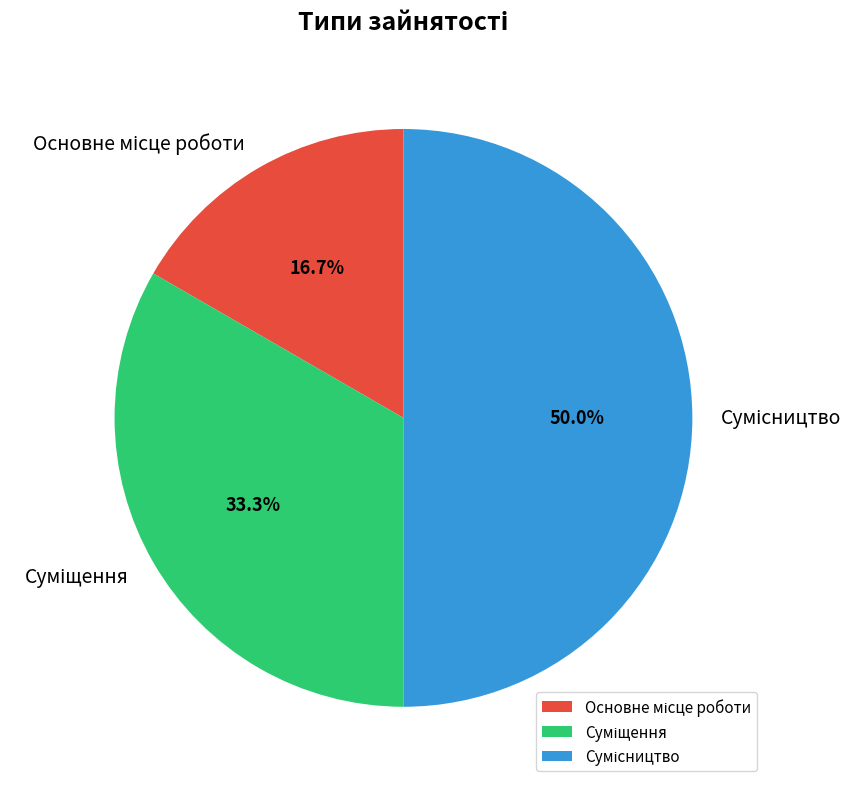

To the nearest percent, what is the difference between the largest and smallest slice percentages?

33%